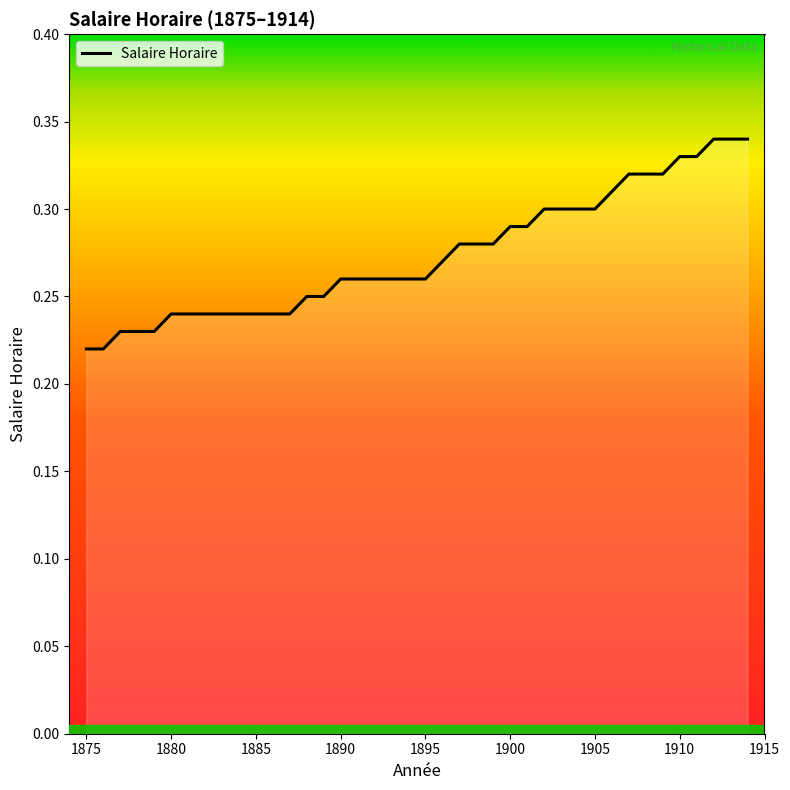

What is the maximum value shown in the chart?

0.3